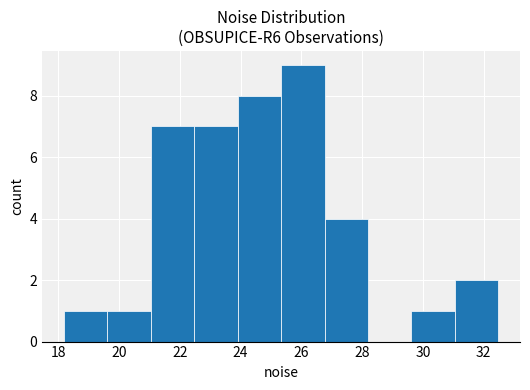

How tall is the bar that spans 18.2 to 19.6 on the x-axis? Neither the bar edges nor the heights are printed on the chart, so give them approximately, as read against the axes.

1